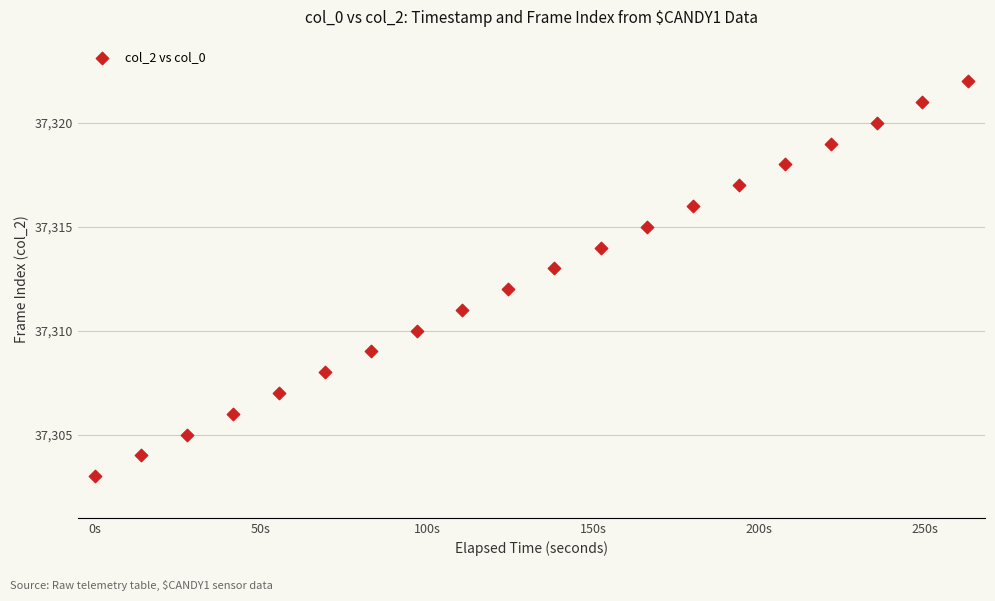

What is the range of Y values (max minus min)?

19